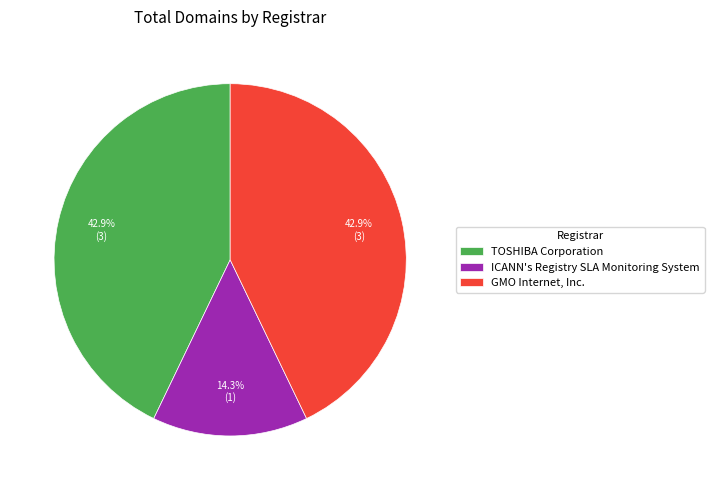

To the nearest percent, what is the combined percentage of TOSHIBA Corporation and ICANN's Registry SLA Monitoring System?

57%